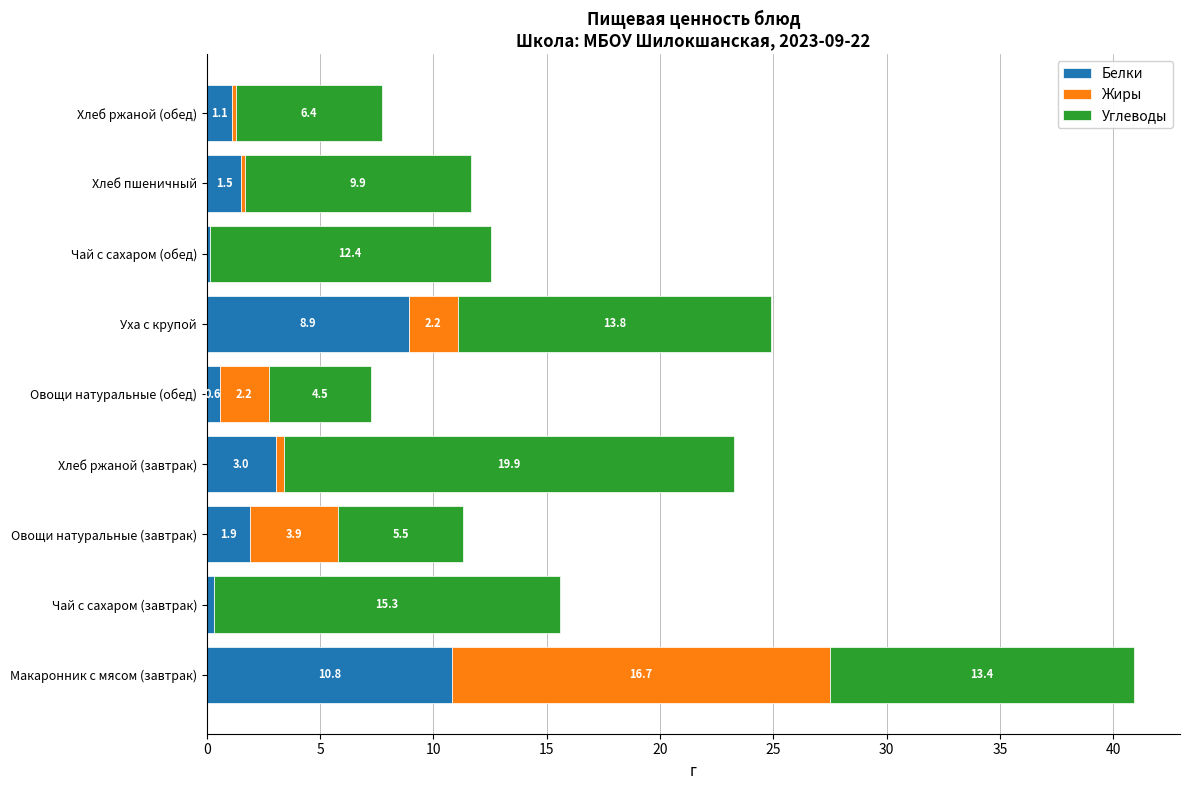

What is the approximate value of Белки at Макаронник с мясом (завтрак)?

10.8